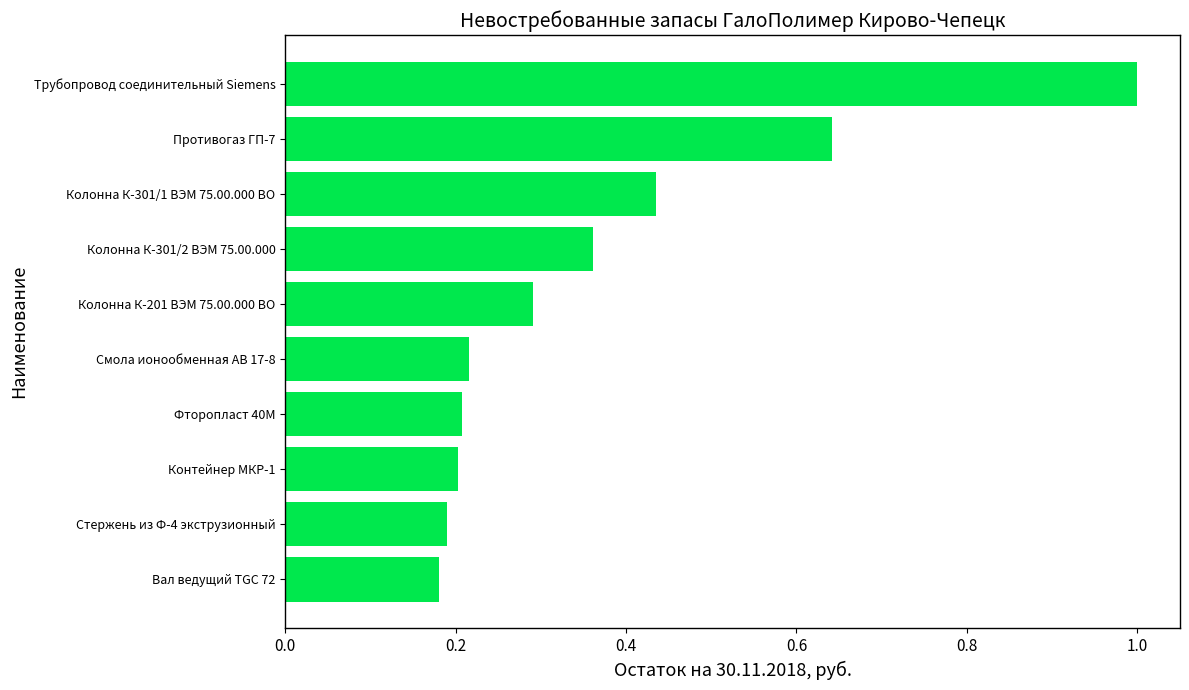

What is the approximate value at Трубопровод соединительный Siemens?

1.0